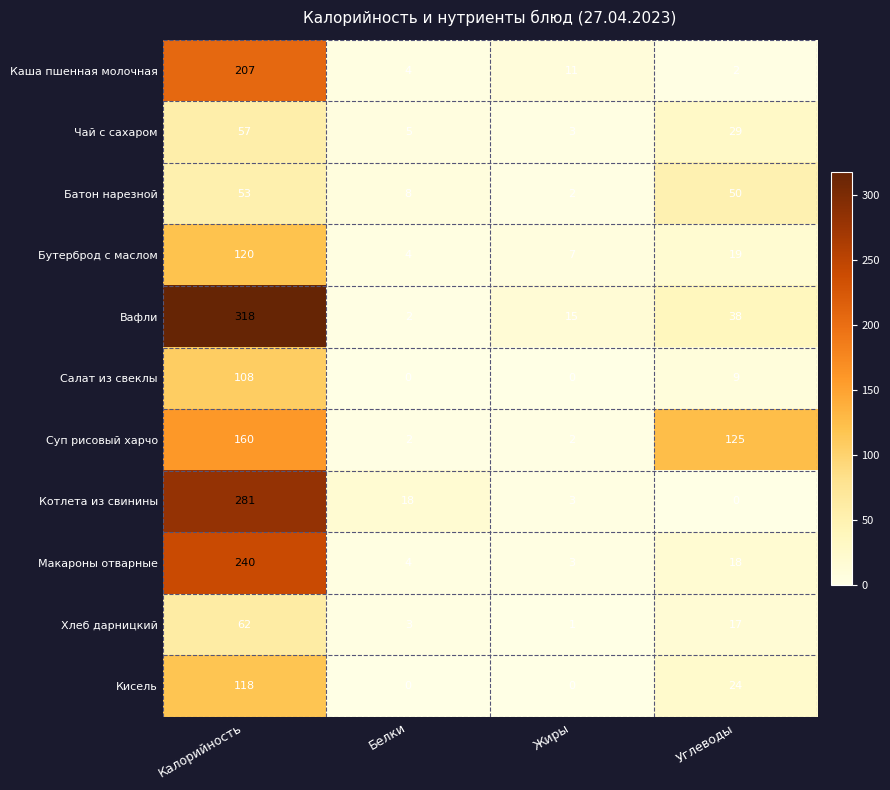

Rank the series by their maximum value, from lowest to highest.

Батон нарезной, Чай с сахаром, Хлеб дарницкий, Салат из свеклы, Кисель, Бутерброд с маслом, Суп рисовый харчо, Каша пшенная молочная, Макароны отварные, Котлета из свинины, Вафли